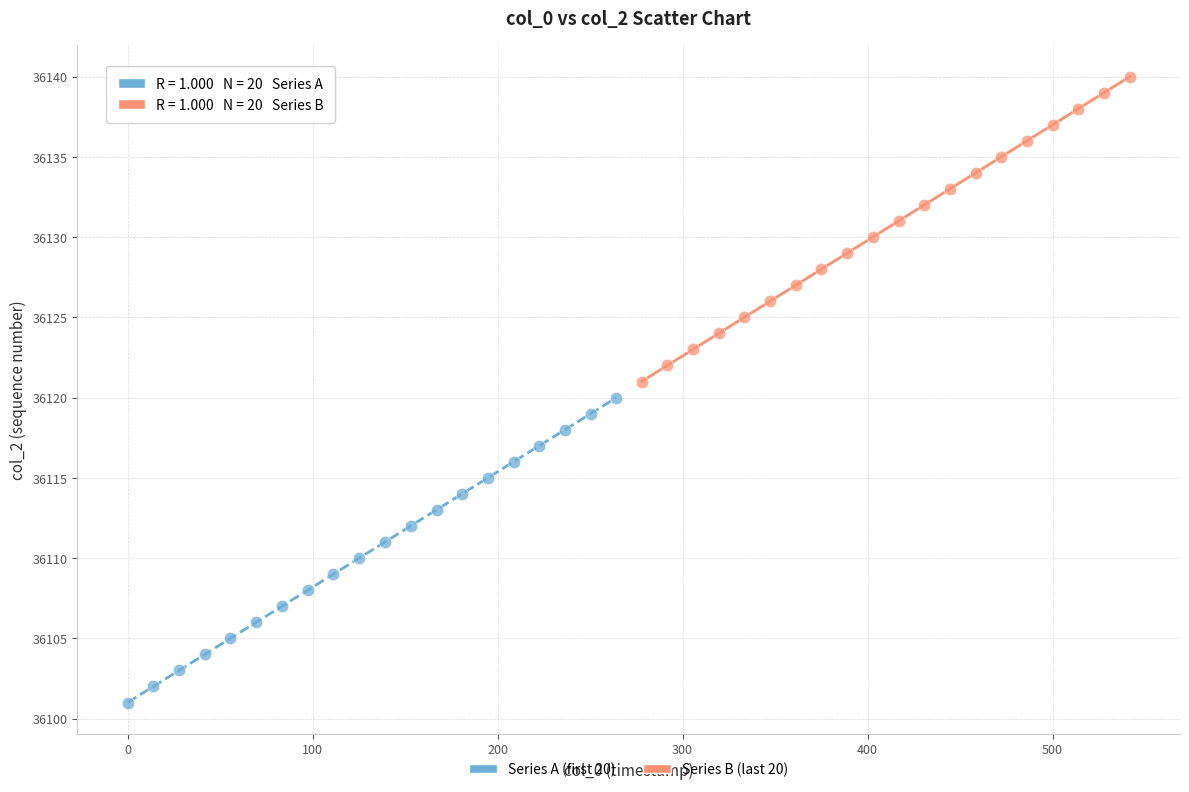

Which series contains the highest Y value?

Series B (last 20)